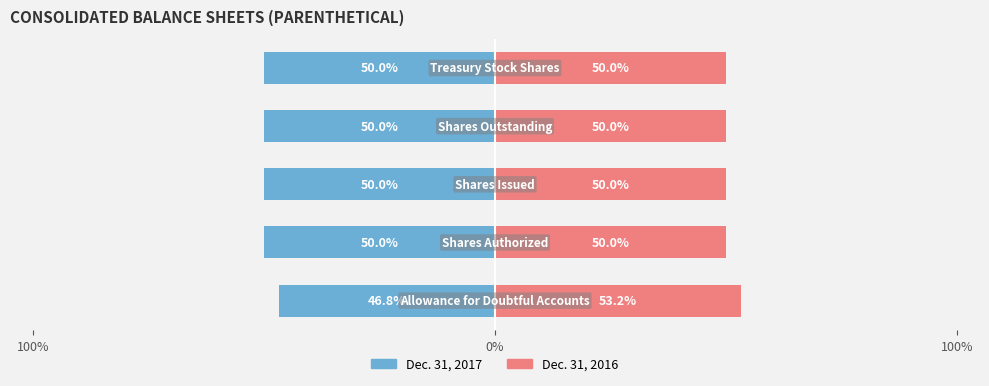

Reading right to left, extract all data points from this chart.

Dec. 31, 2017: -50.0	-50.0	-50.0	-50.0	-46.8
Dec. 31, 2016: 50.0	50.0	50.0	50.0	53.2